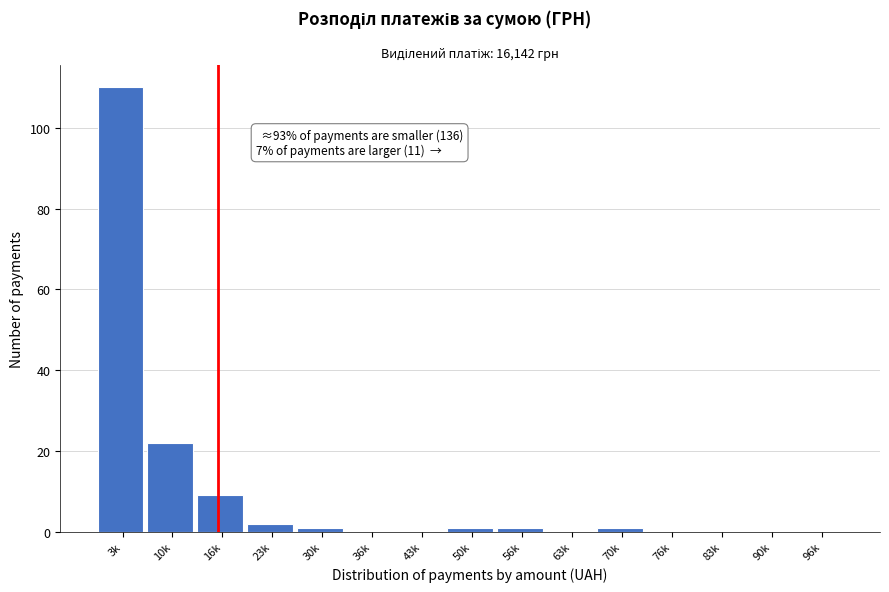

Reading left to right, what are all the values shown in this chart?

3k=110	10k=22	16k=9	23k=2	30k=1	36k=0	43k=0	50k=1	56k=1	63k=0	70k=1	76k=0	83k=0	90k=0	96k=0